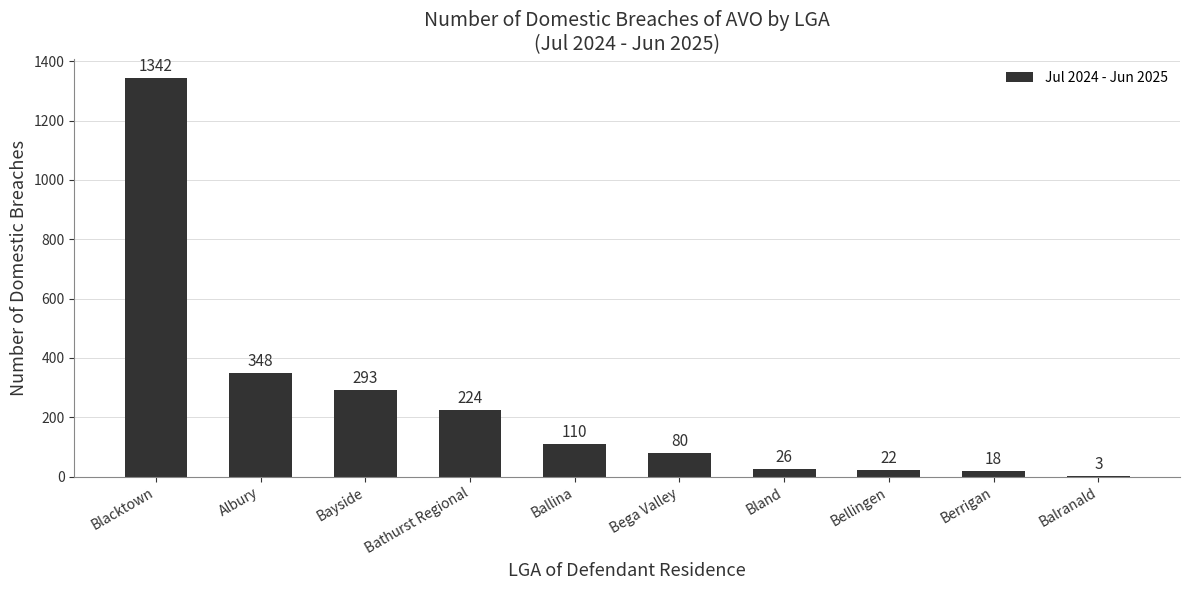

What value does the data have at Bathurst Regional?

224